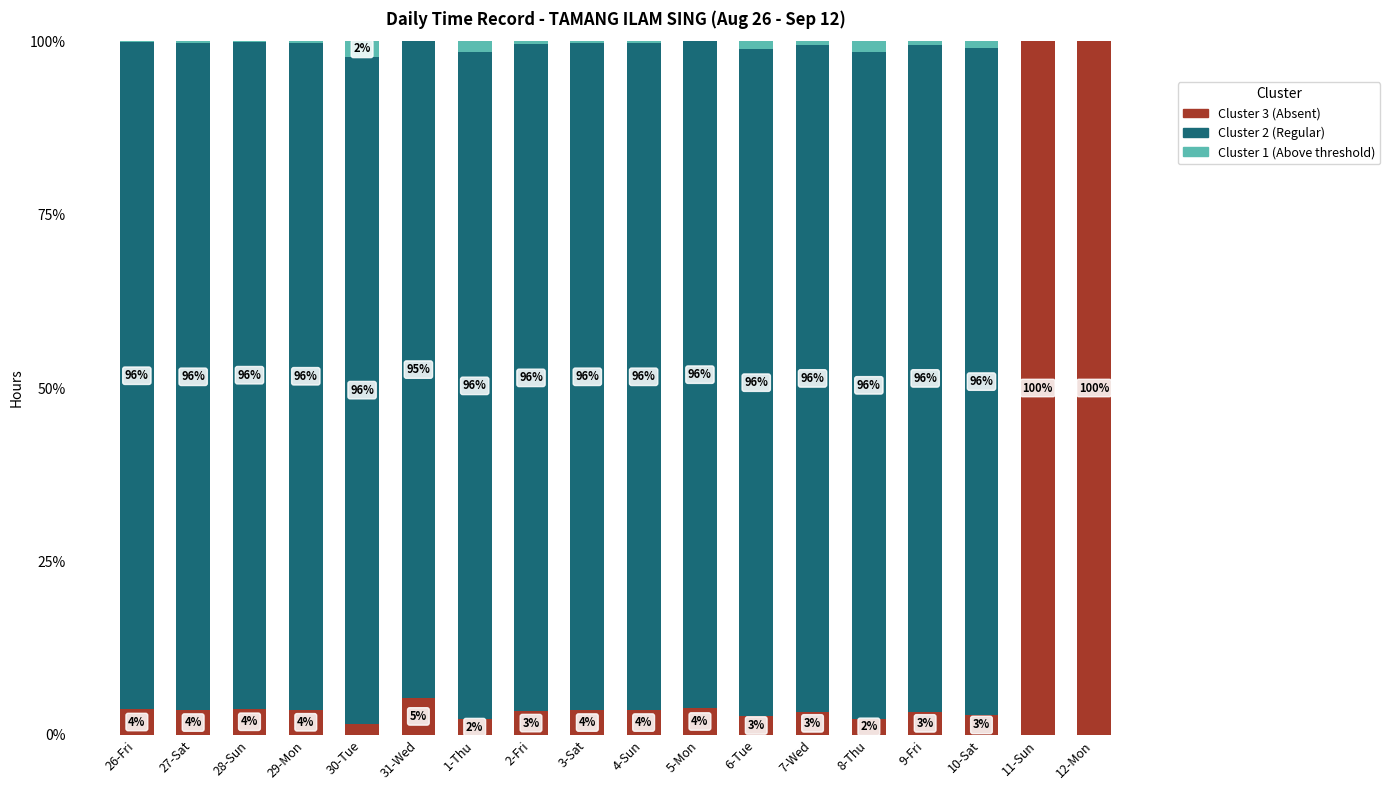

How many series are shown in this chart?

3